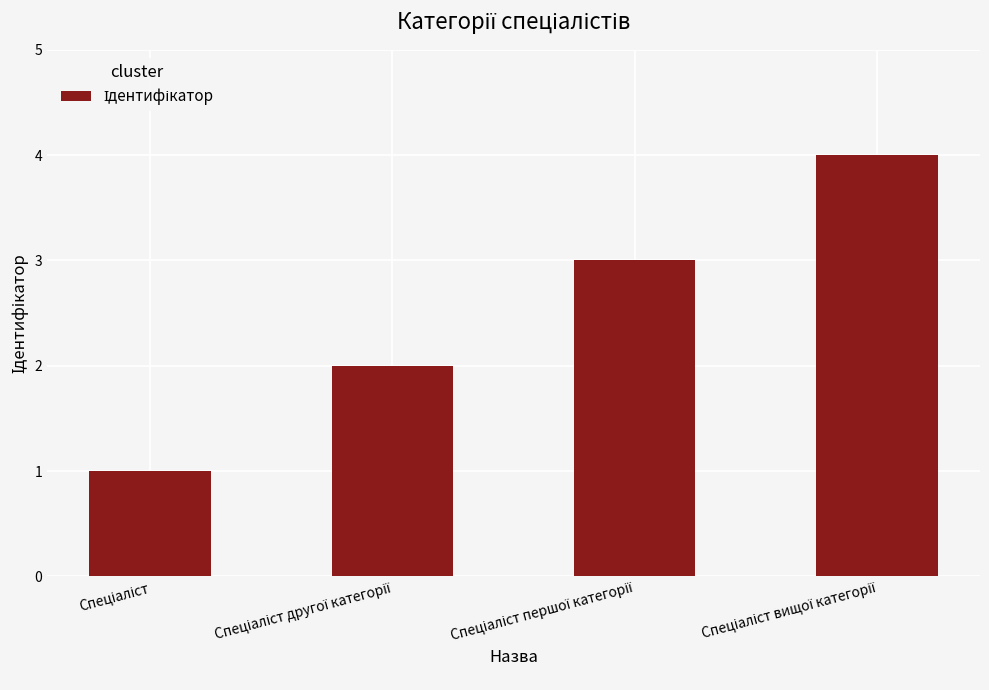

What is the difference between the maximum and minimum values?

3